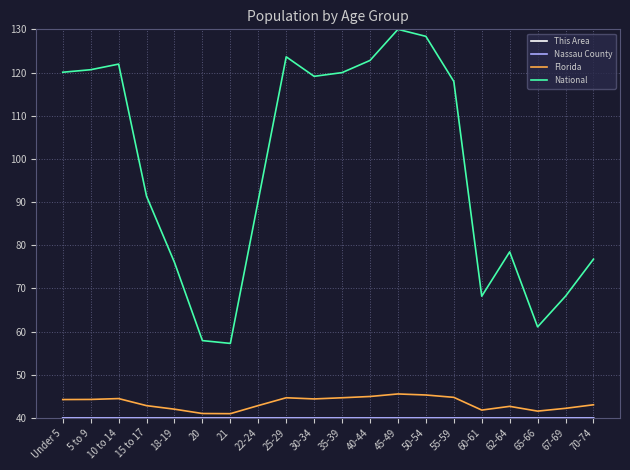

True or false: National has more than 2 points higher than both neighbors.

True